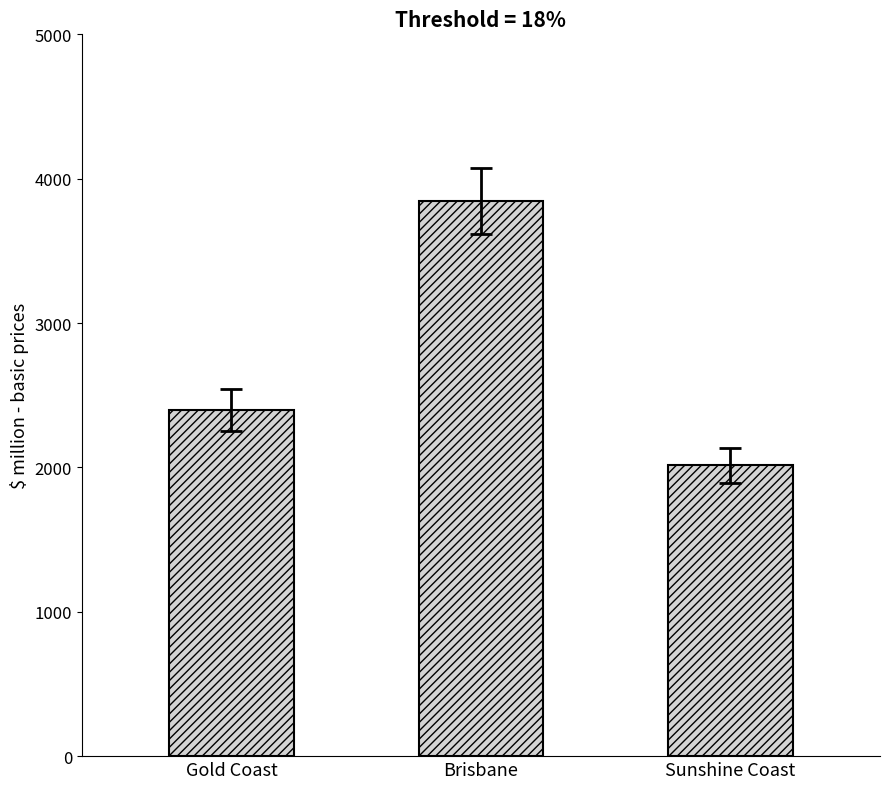

Are the bars horizontal?

No